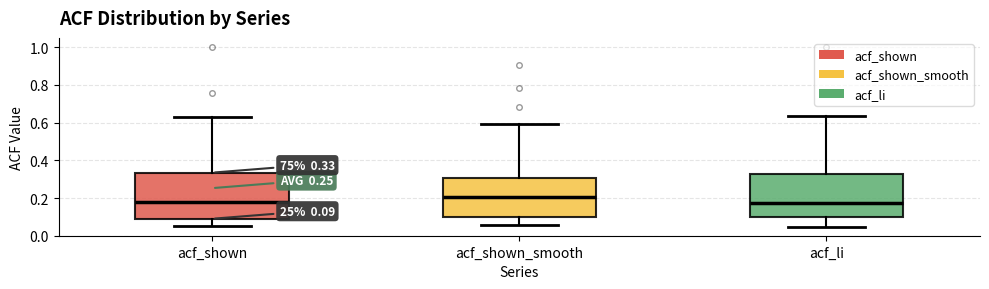

Which box's median line is the highest?

acf_shown_smooth